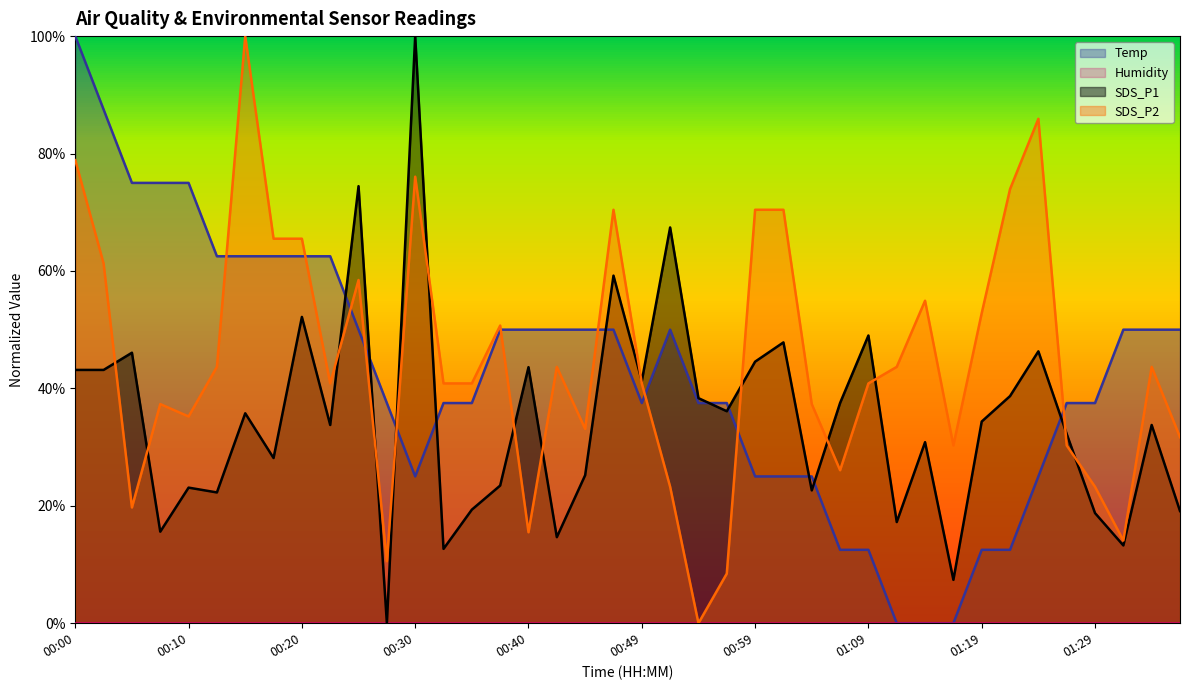

How many interior local valleys does the SDS_P2 series have?

10